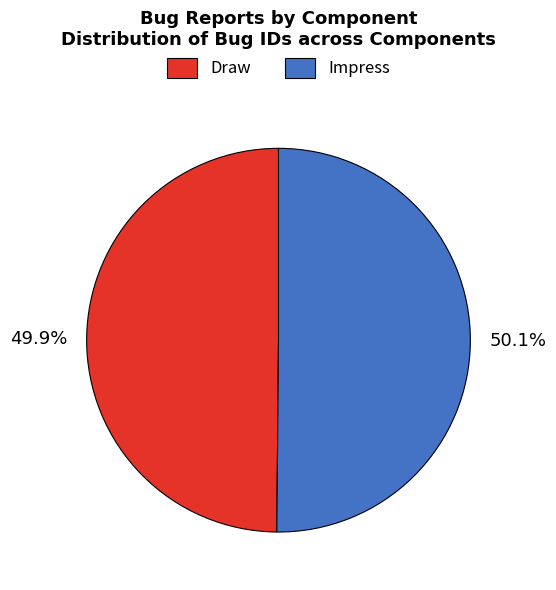

Do Draw and Impress together represent more than half of the pie?

Yes